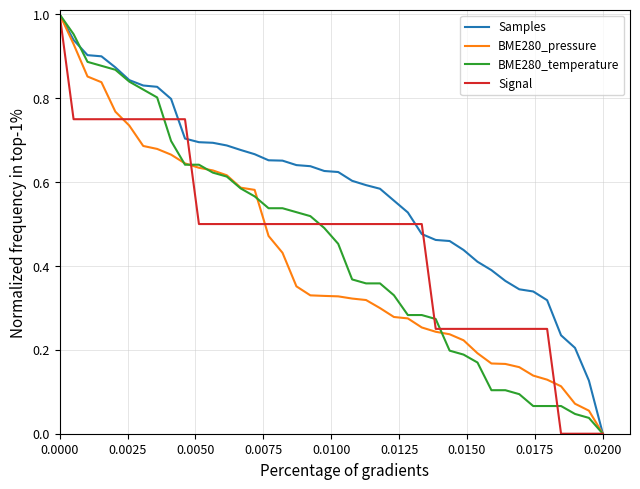

Which series has the largest total across all categories?

Samples